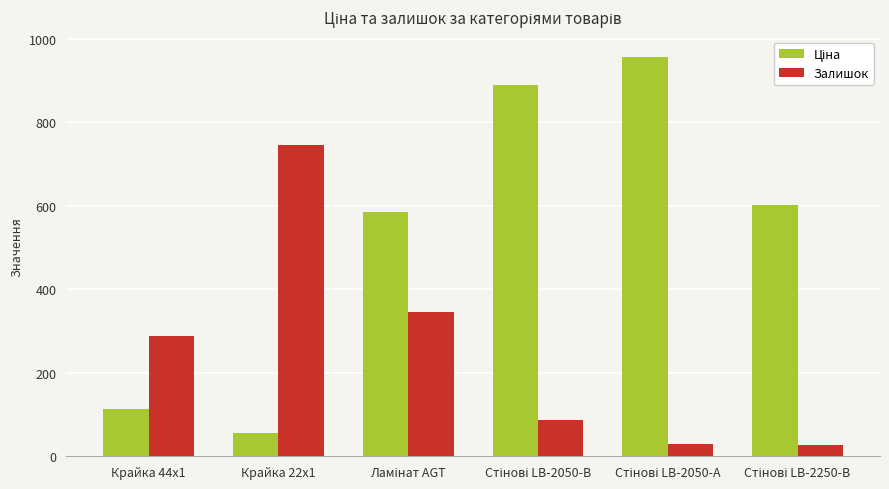

What is the smallest value displayed?

26.0